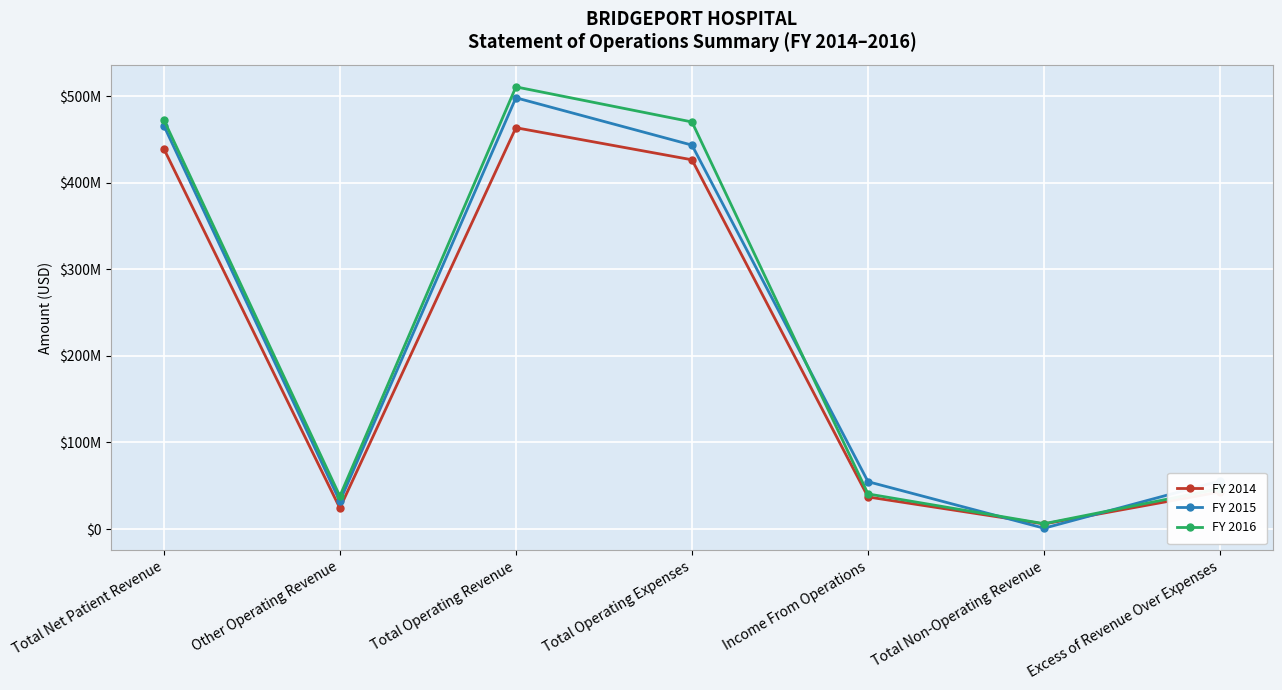

How many data points in FY 2014 are less than 42896000?

3